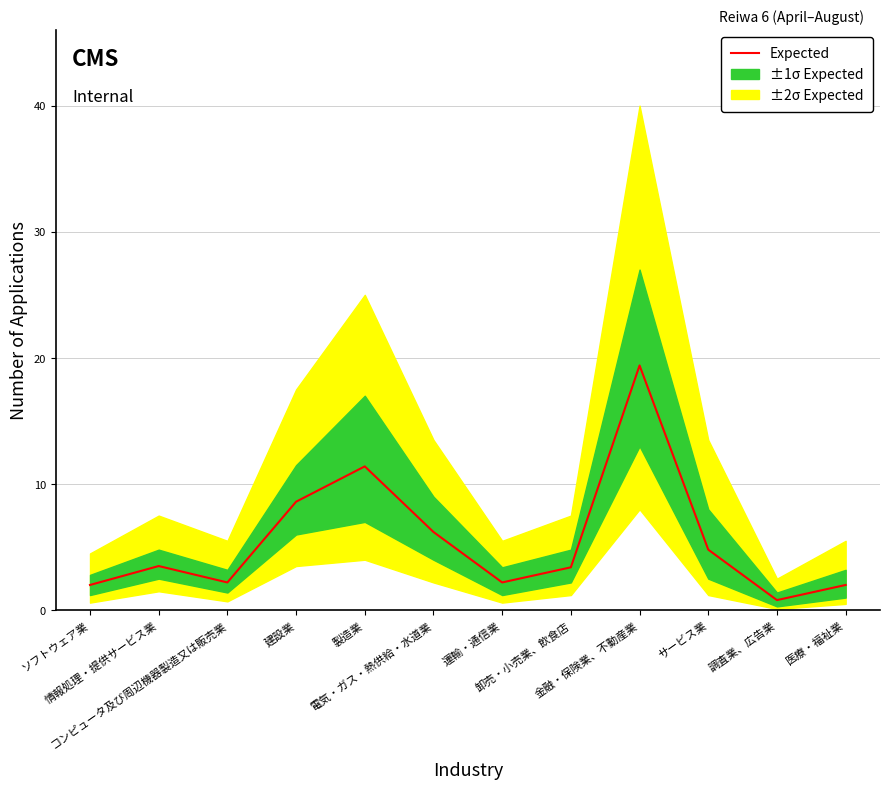

What is the difference between the maximum and minimum values?

18.6